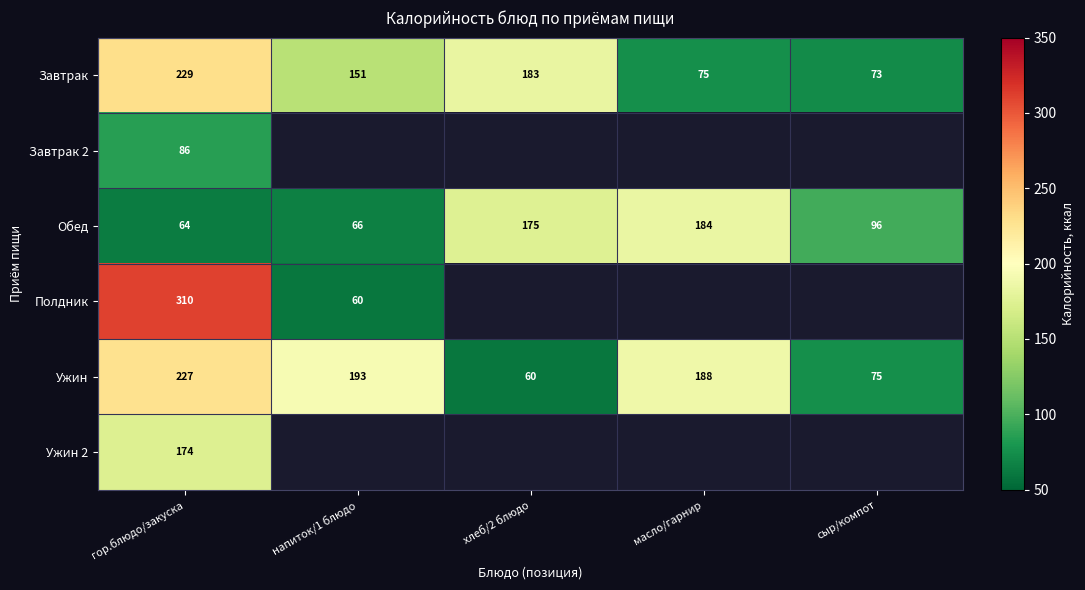

What is the spread (max minus min) of values at гор.блюдо/закуска?

246.0